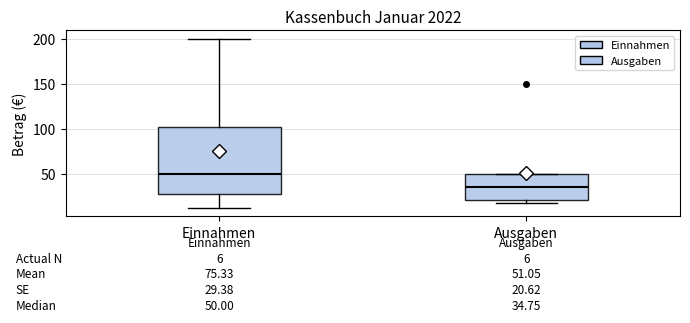

Which box has the lowest median line?

Ausgaben